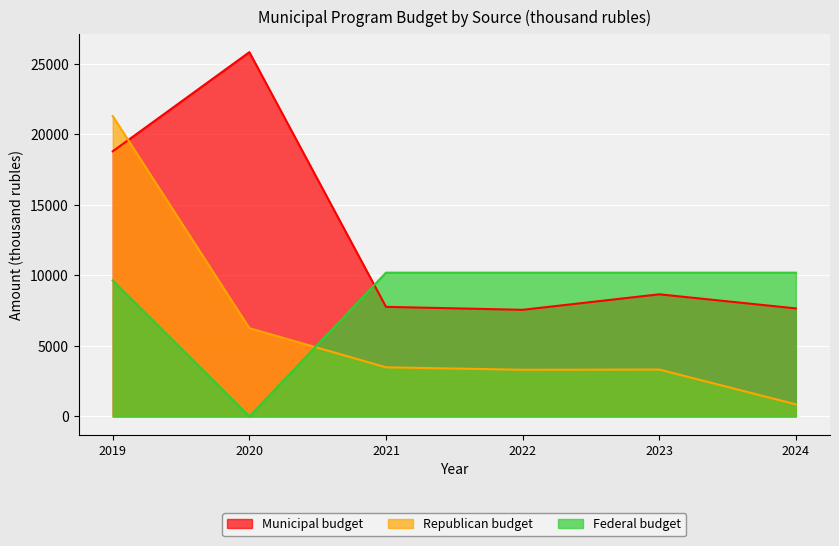

What are all the series names shown in the legend?

Municipal budget, Republican budget, Federal budget